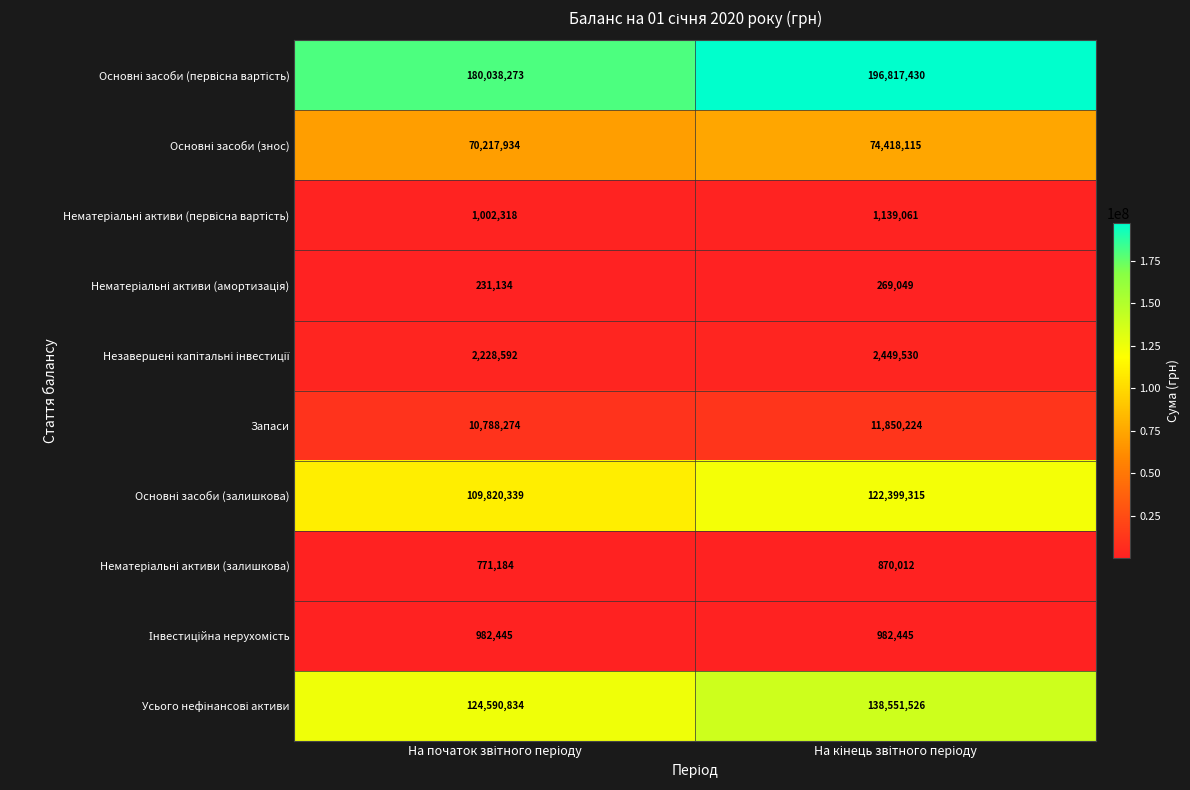

What is the maximum value shown in the chart?

196817430